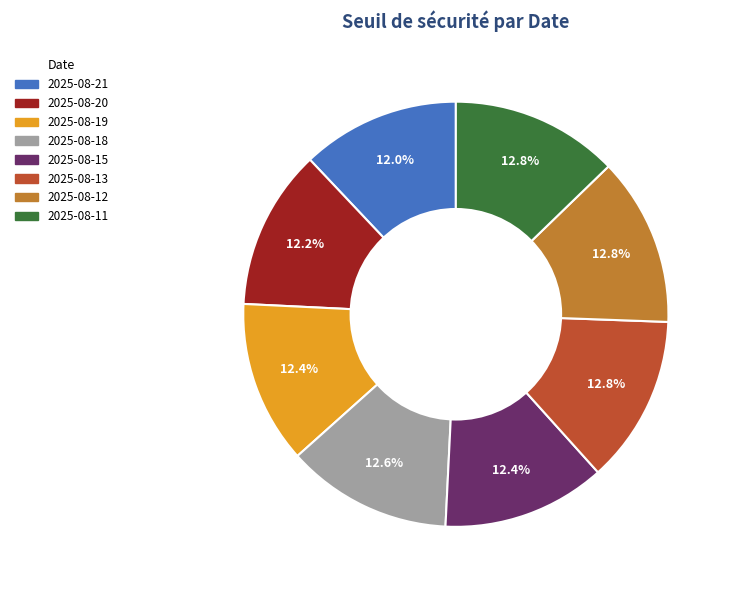

What is the total percentage of 2025-08-12 and 2025-08-18?

25.4%